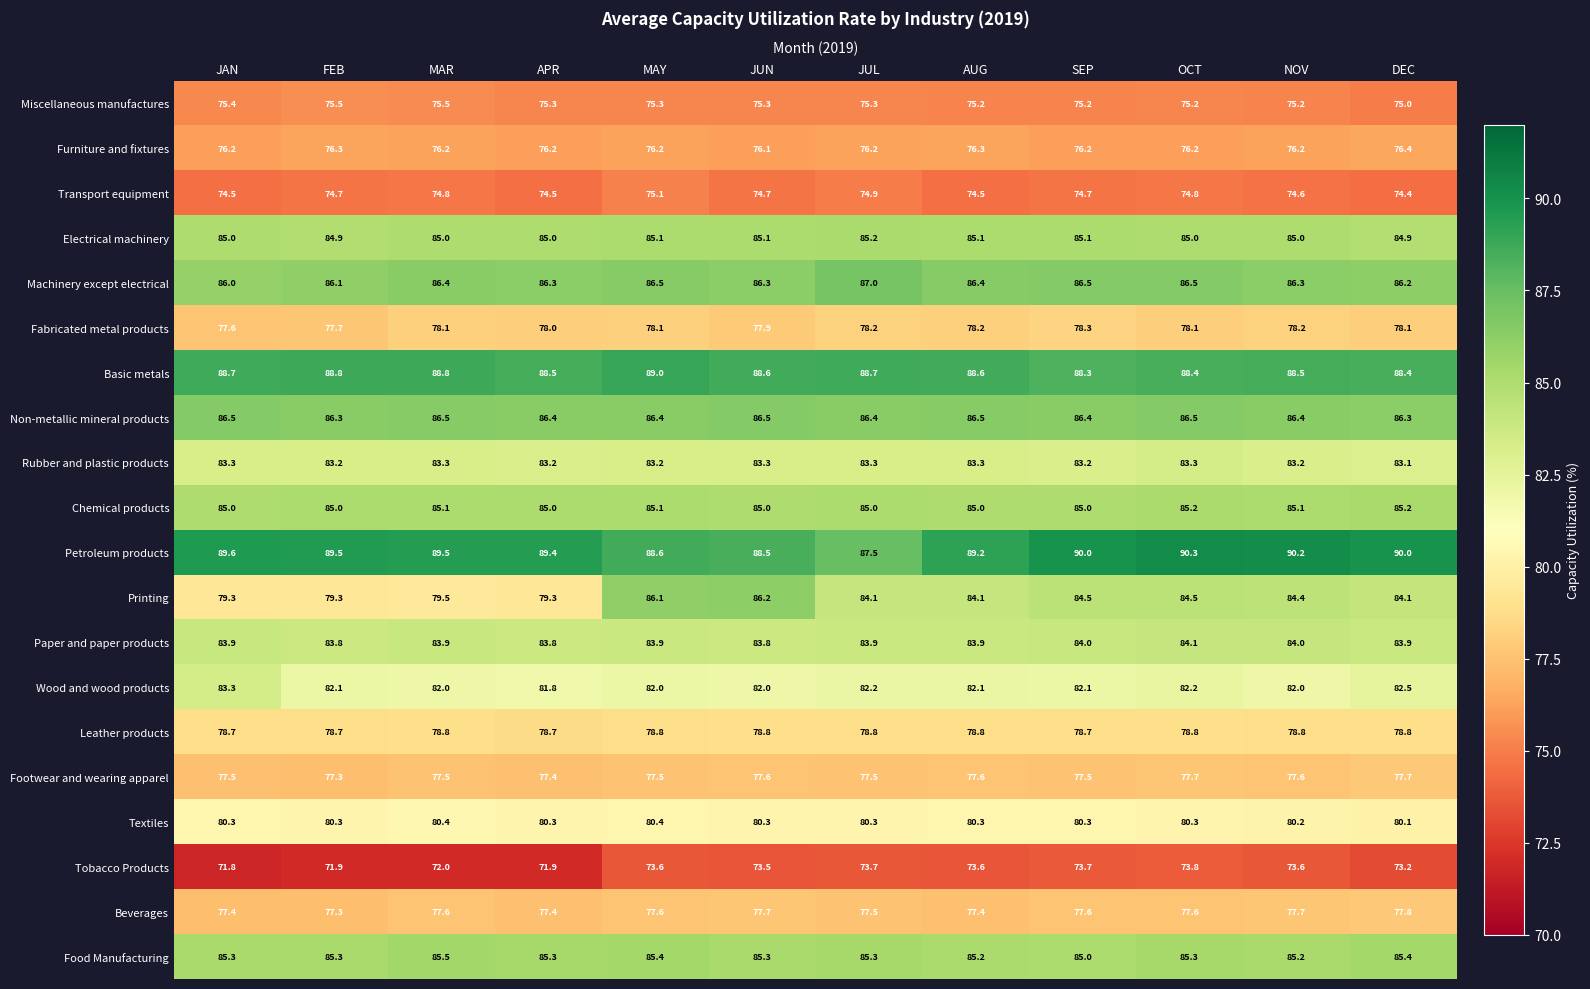

Which label corresponds to the smallest value in the chart?

JAN